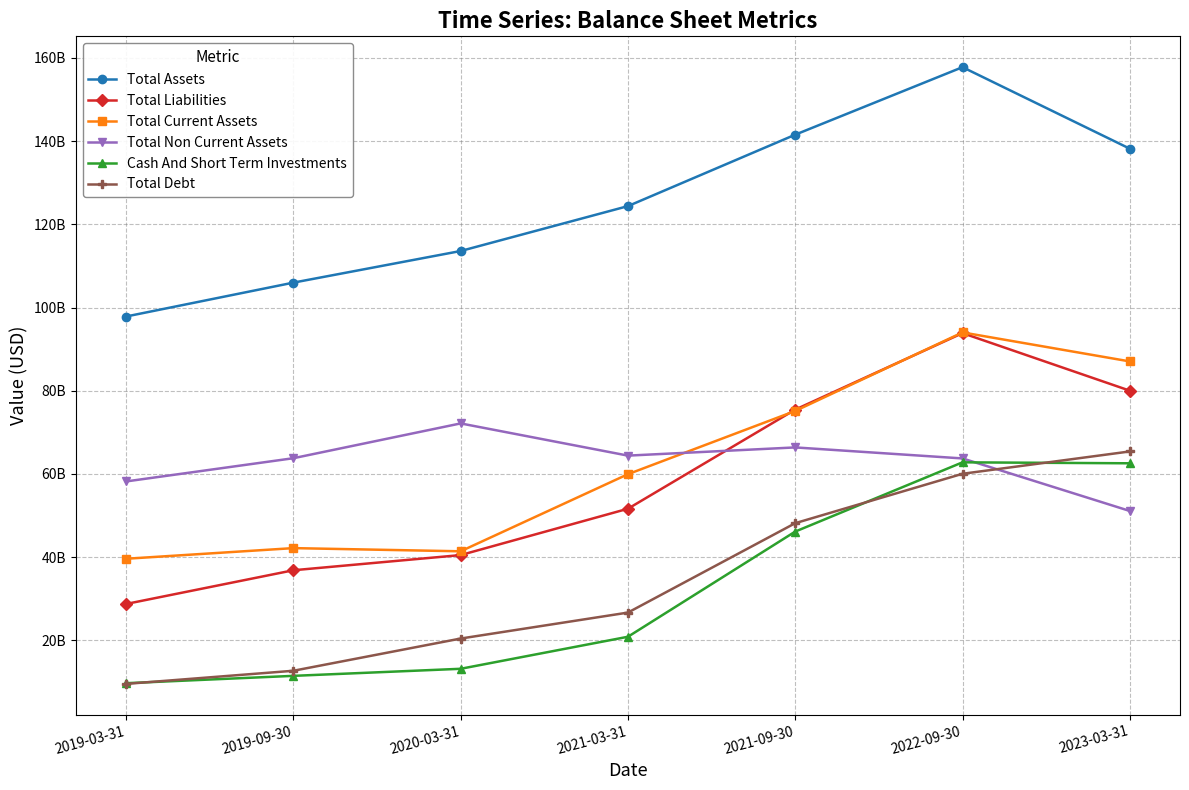

Which series has the largest total across all categories?

Total Assets